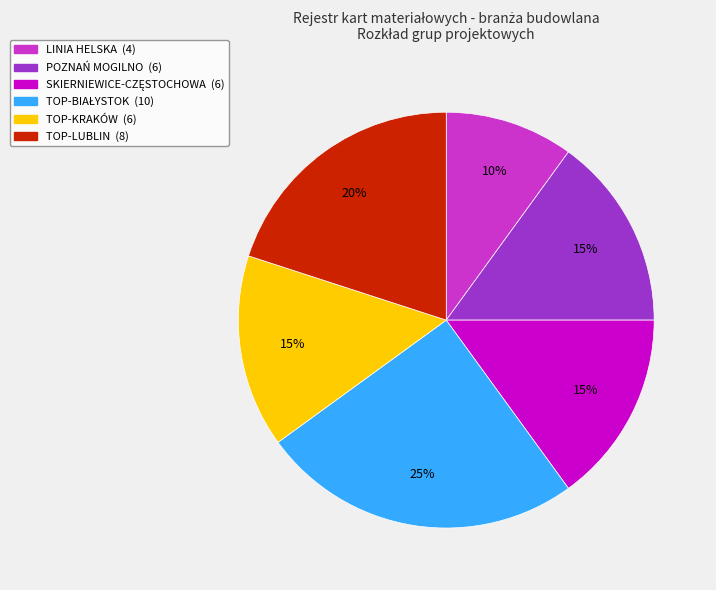

Is there a majority slice in this chart?

No